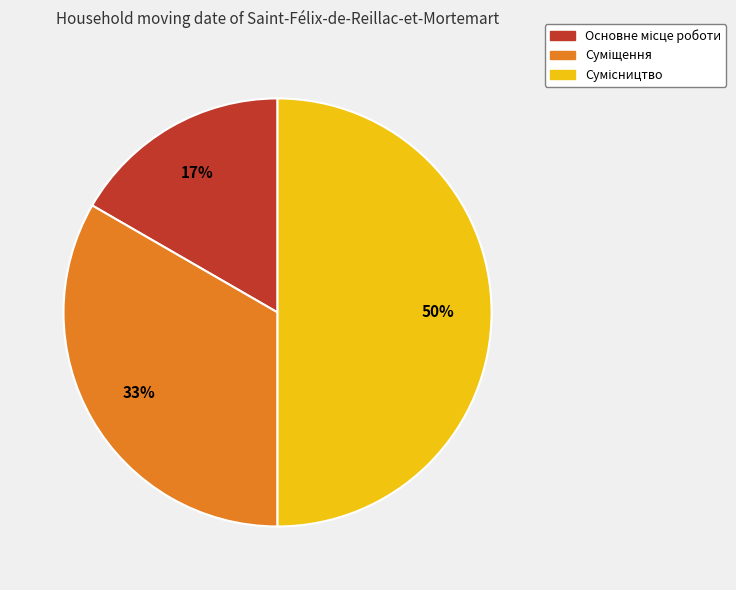

To the nearest percent, what is the difference between the largest and smallest slice percentages?

33%